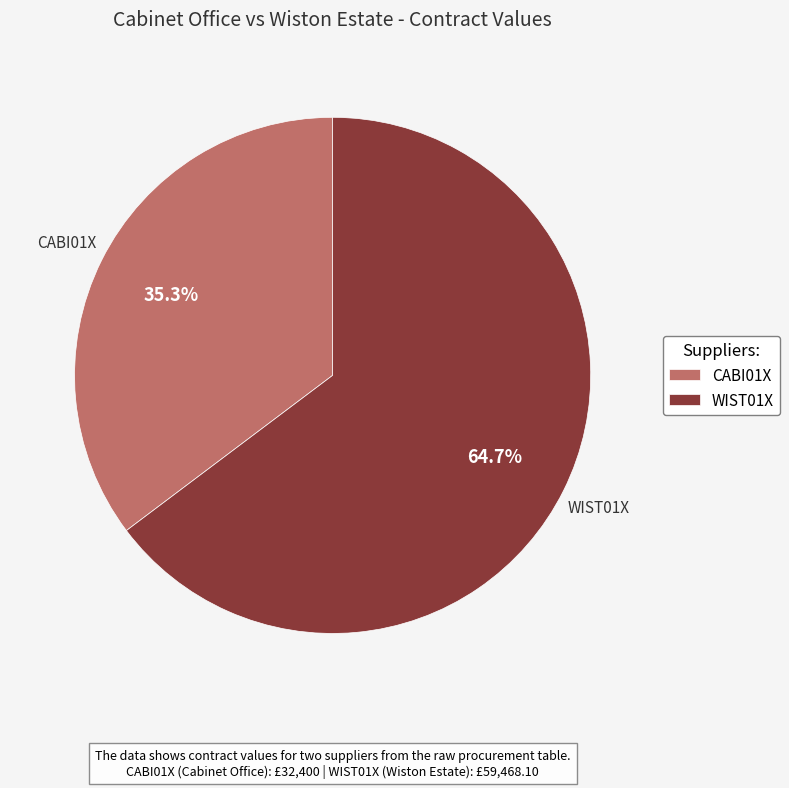

What is the ratio of the value at CABI01X to the value at WIST01X?

0.5